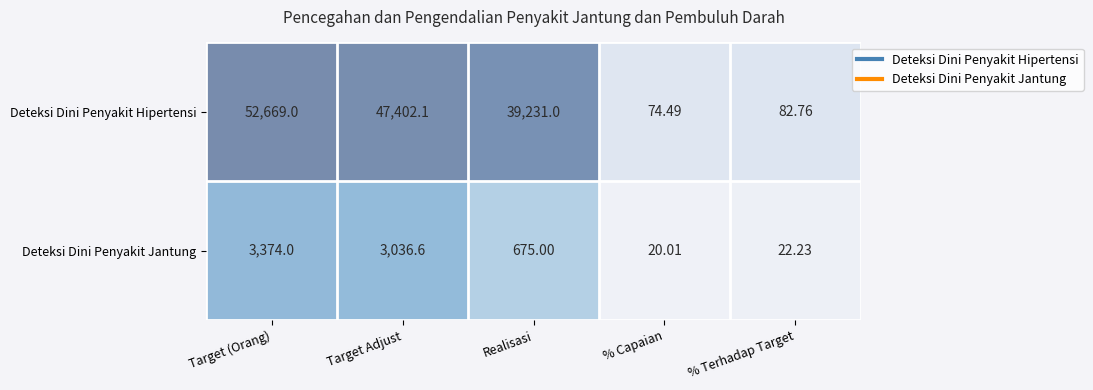

What is the total value across all series at % Capaian?

94.5